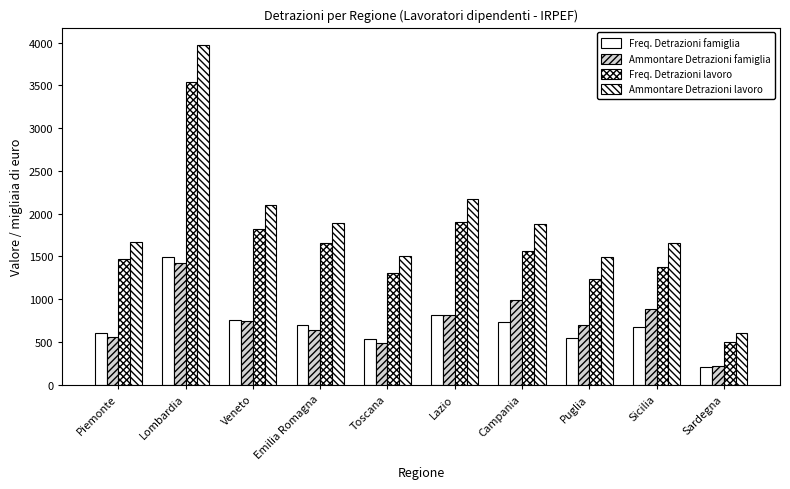

At which label does Ammontare Detrazioni famiglia first exceed 742?

Lombardia